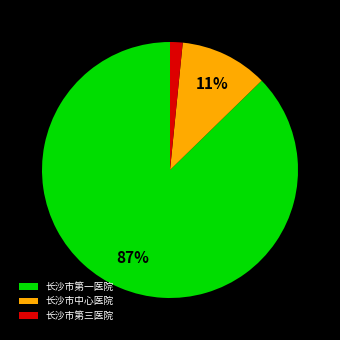

Rank the categories by value from lowest to highest.

长沙市第三医院, 长沙市中心医院, 长沙市第一医院